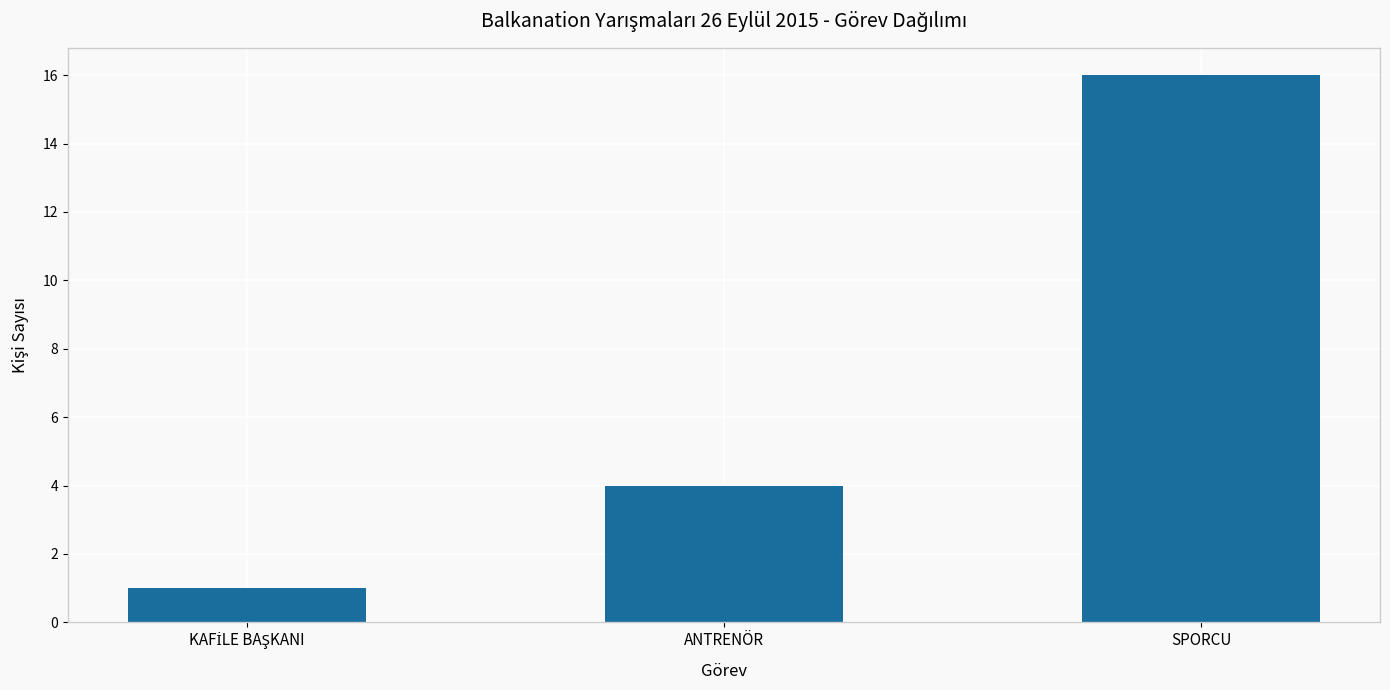

Does the chart contain any negative values?

No